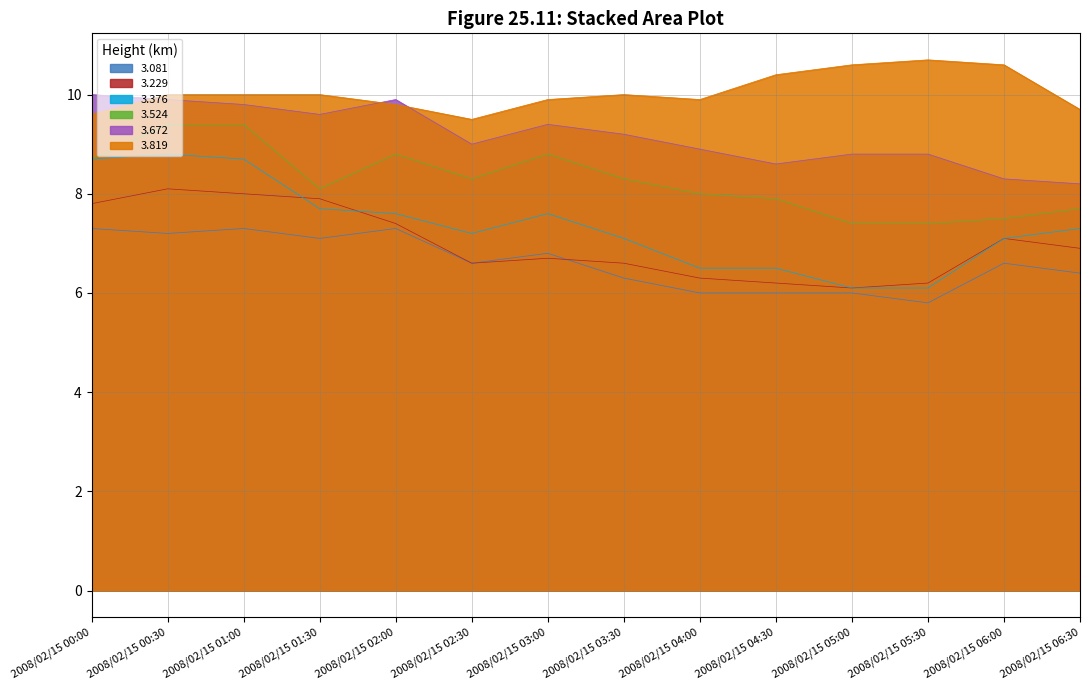

Which series has the widest spread of values?

3.376